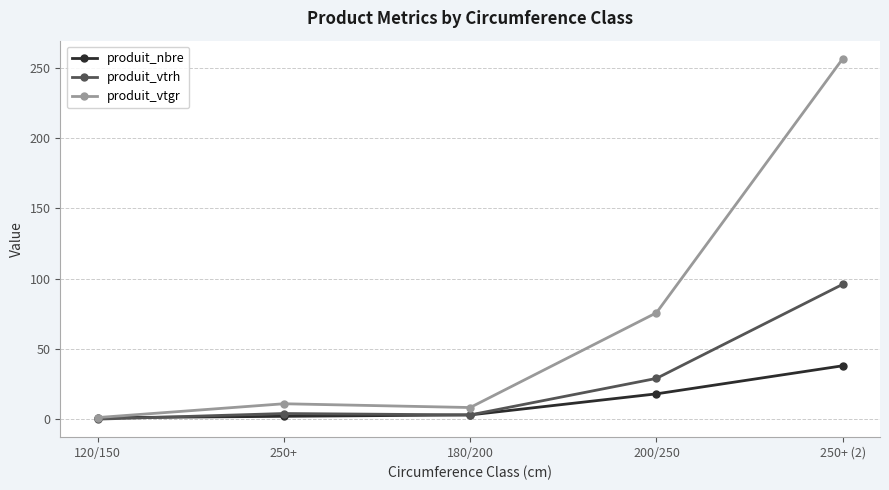

At which label is produit_nbre closest to 19?

200/250